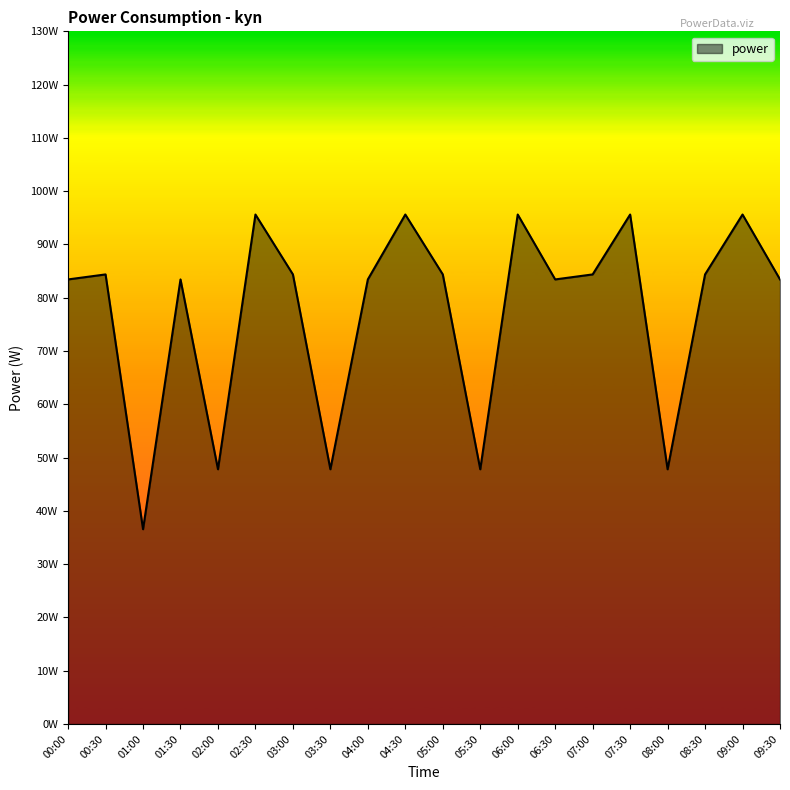

The chart shows a value of 33.7 at 01:30. True or false?

False